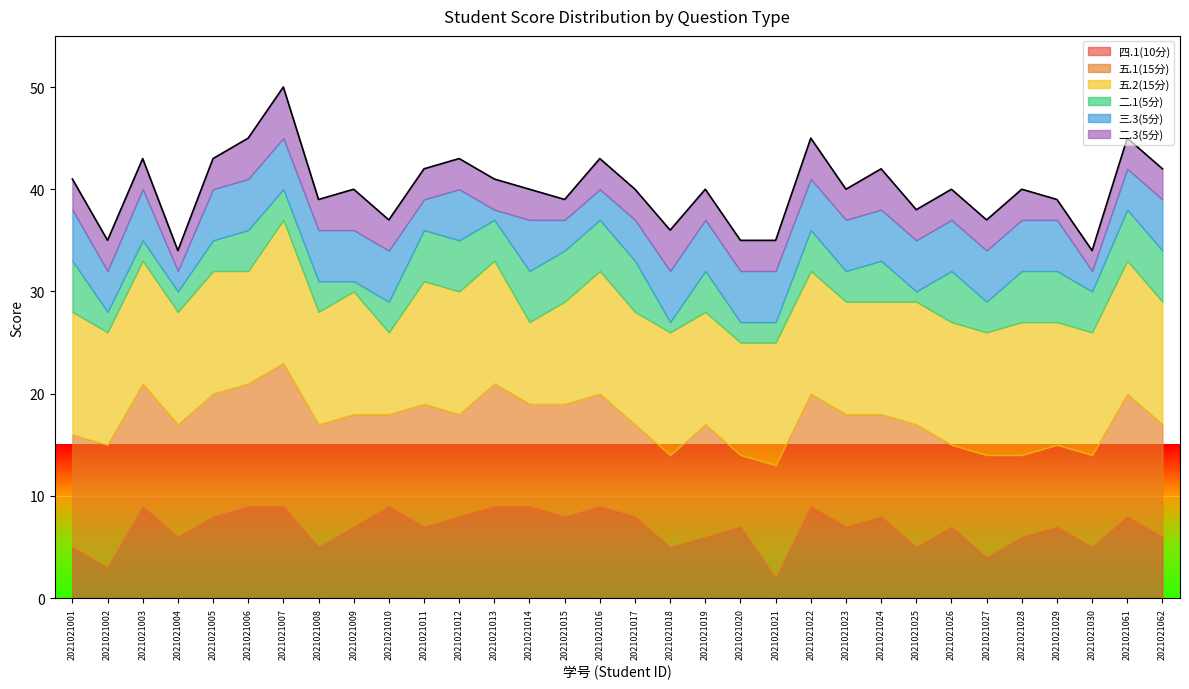

What is the smallest value displayed?

1